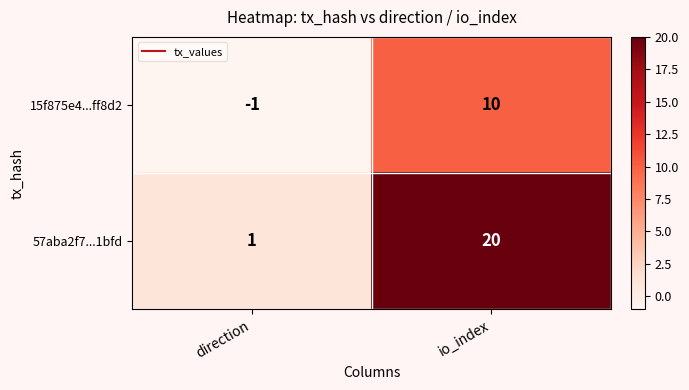

Reading left to right, list all the values displayed in this chart.

15f875e4...ff8d2: -1	10
57aba2f7...1bfd: 1	20